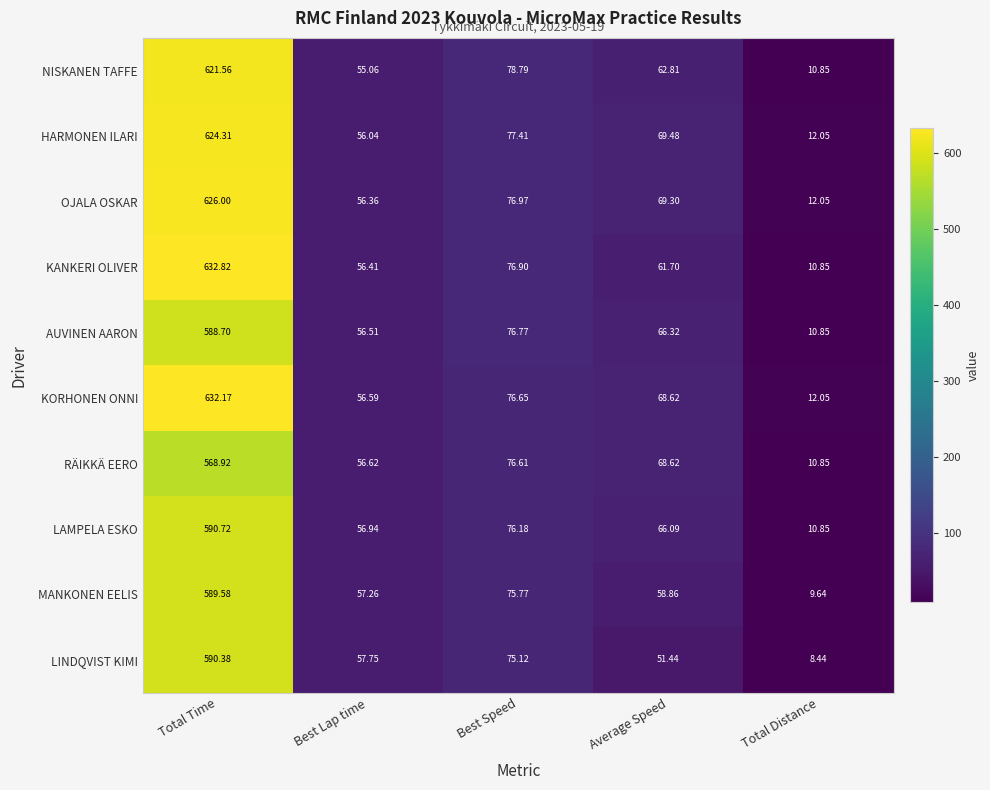

Which label corresponds to the largest value in the chart?

Total Time